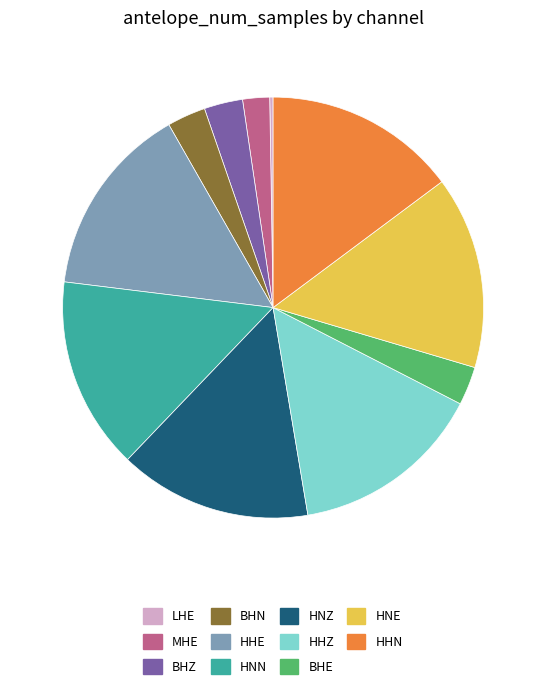

Is the sum of BHE and HHE greater than half?

No